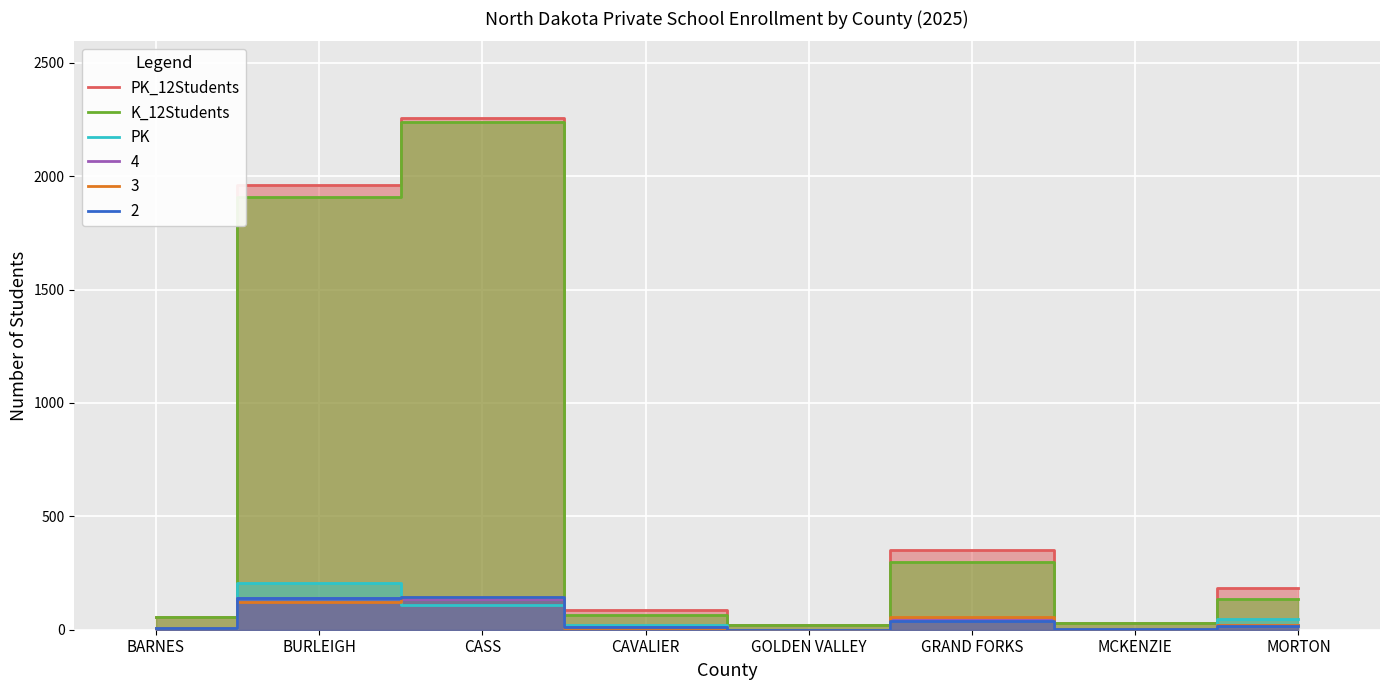

Which has a higher value, BARNES or CAVALIER?

CAVALIER